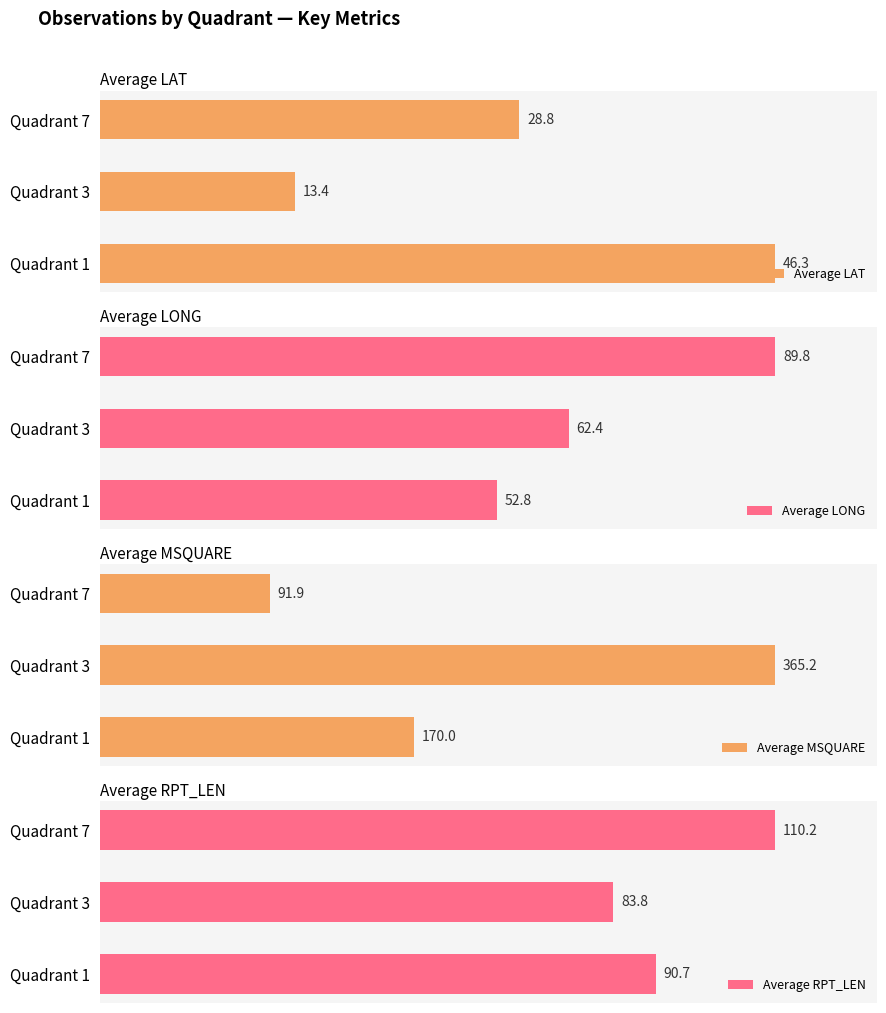

Count the number of data series in this chart.

4